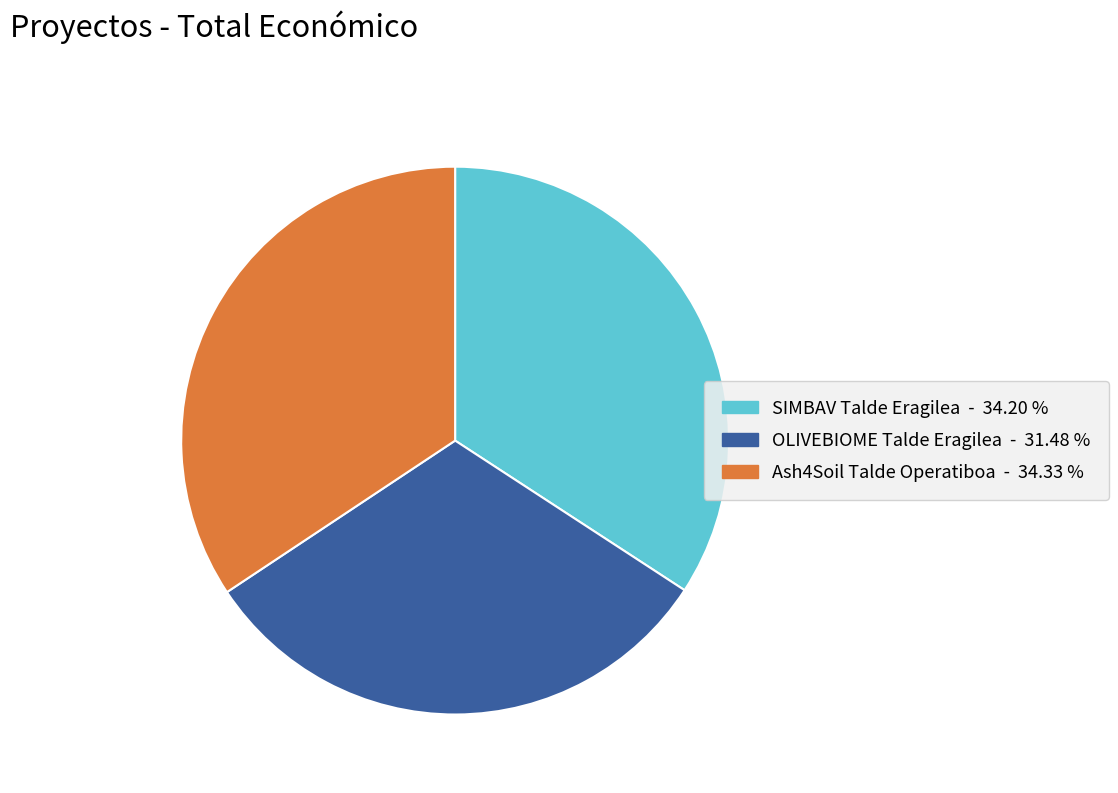

What is the smallest slice in the pie chart?

OLIVEBIOME Talde Eragilea